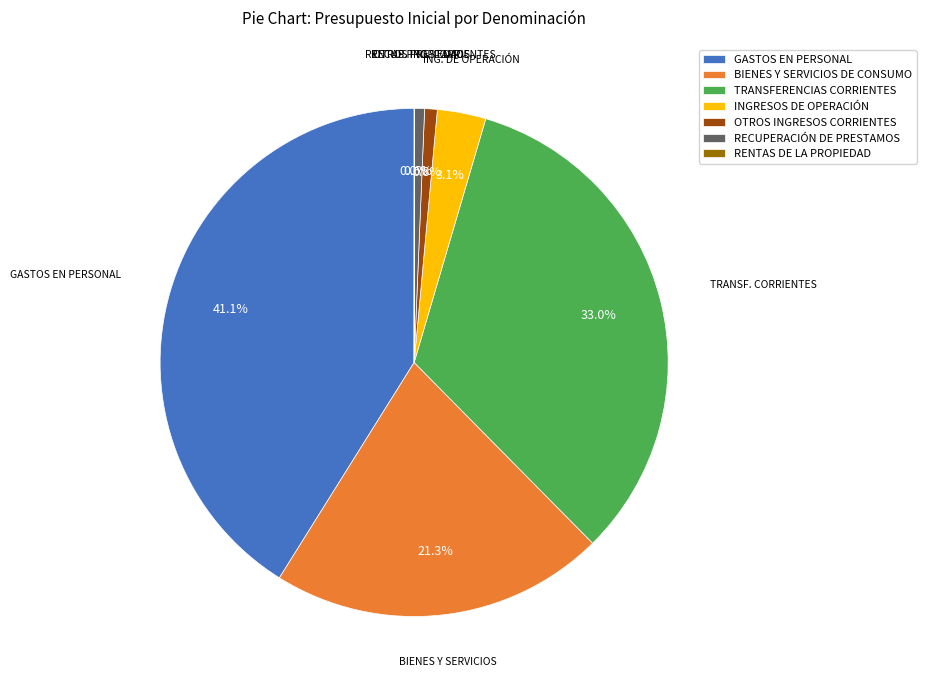

To the nearest percent, what is the average slice percentage?

14%